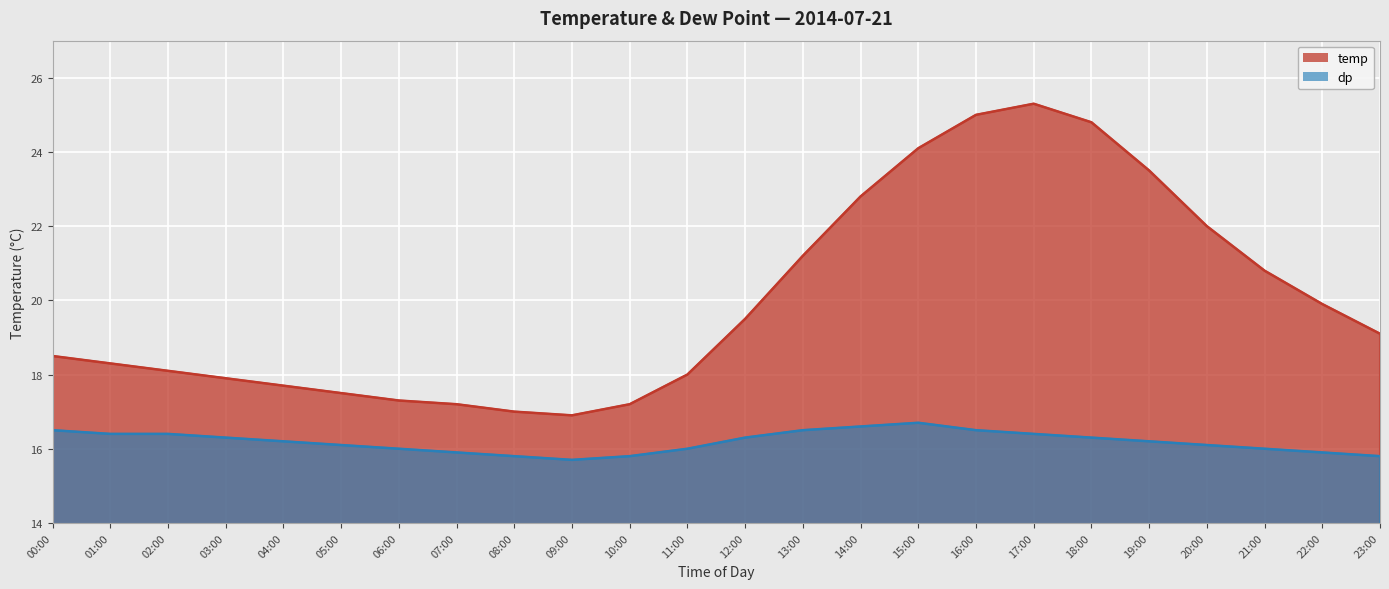

Where is the first local minimum for temp?

09:00